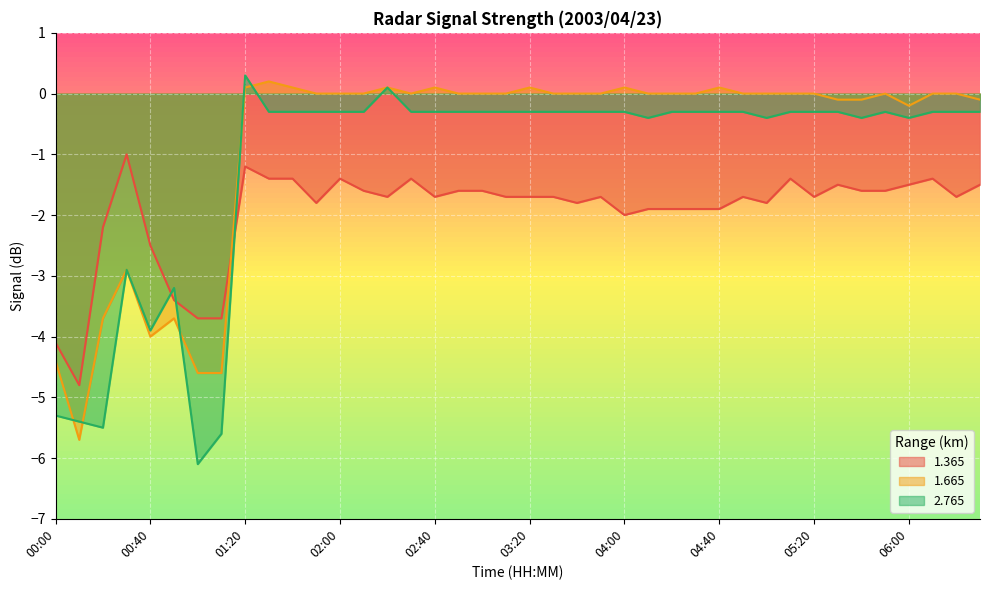

How many negative values does the 1.665 series have?

12